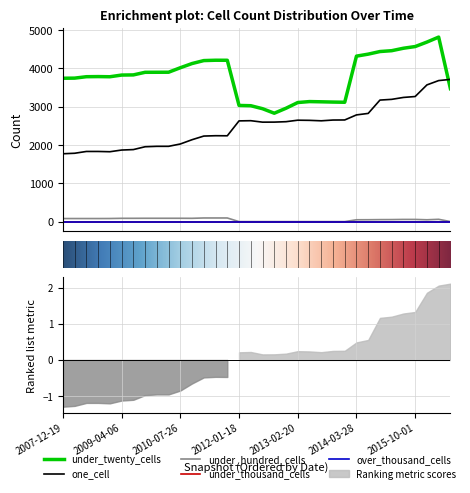

How many interior local peaks does the under_hundred_cells series have?

1